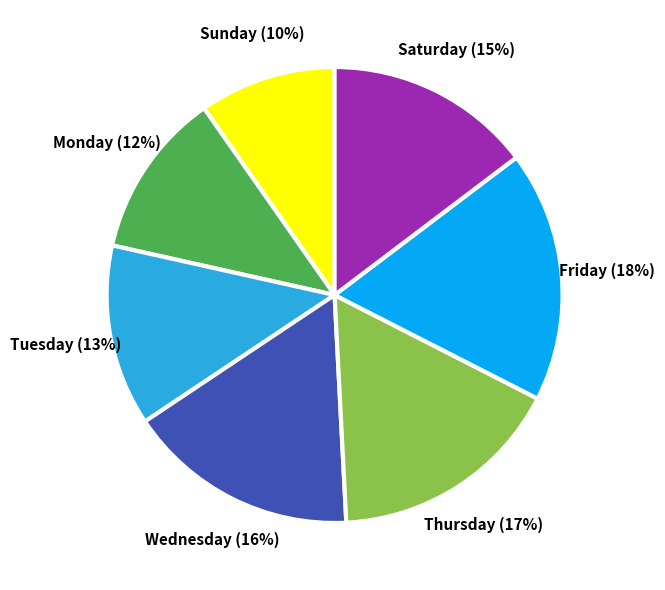

To the nearest percent, what is the average slice percentage?

14%